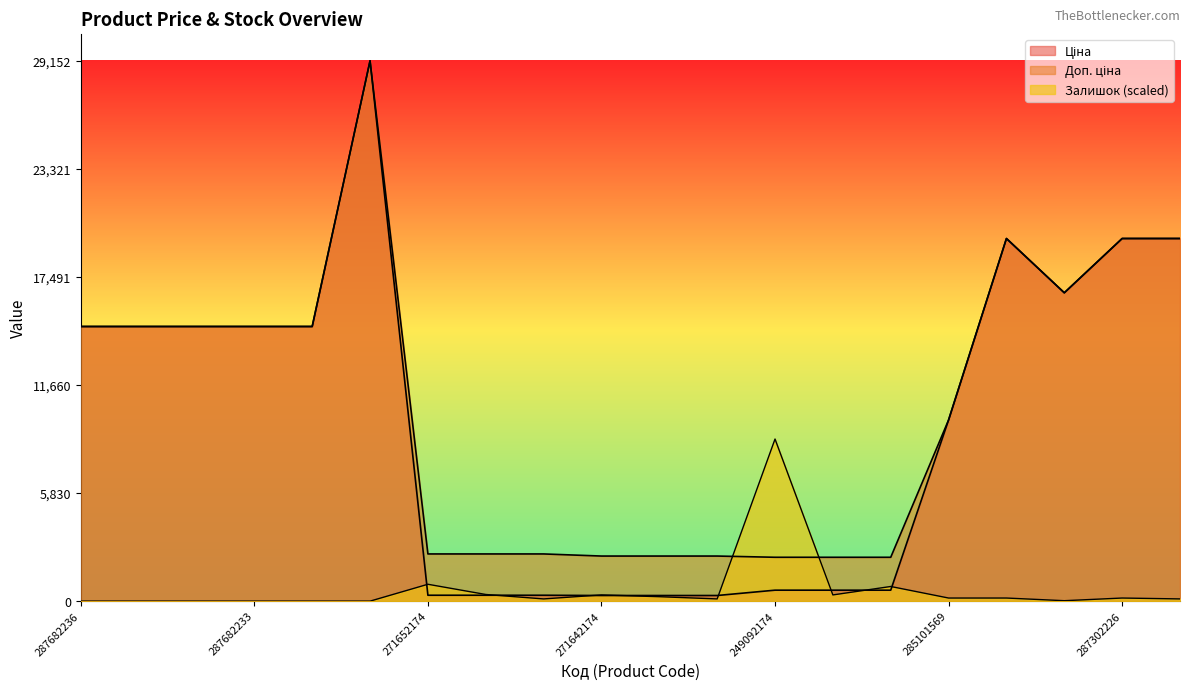

What are all the series names shown in the legend?

Ціна, Доп. ціна, Залишок